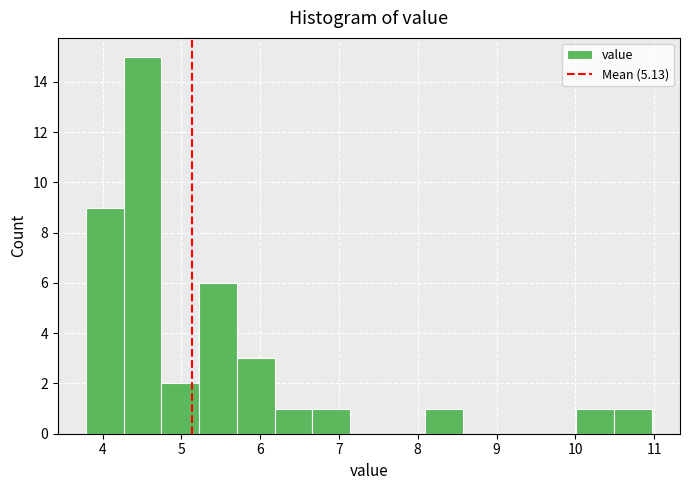

Reading left to right, list every bar in this chart as the range it spans on the x-axis followed by its height. Neither the bar edges nor the heights are printed on the chart, so give them approximately, as read against the axes.

3.8 to 4.3: 9
4.3 to 4.7: 15
4.7 to 5.2: 2
5.2 to 5.7: 6
5.7 to 6.2: 3
6.2 to 6.7: 1
6.7 to 7.1: 1
7.1 to 7.6: 0
7.6 to 8.1: 0
8.1 to 8.6: 1
8.6 to 9.1: 0
9.1 to 9.5: 0
9.5 to 10.0: 0
10.0 to 10.5: 1
10.5 to 11.0: 1